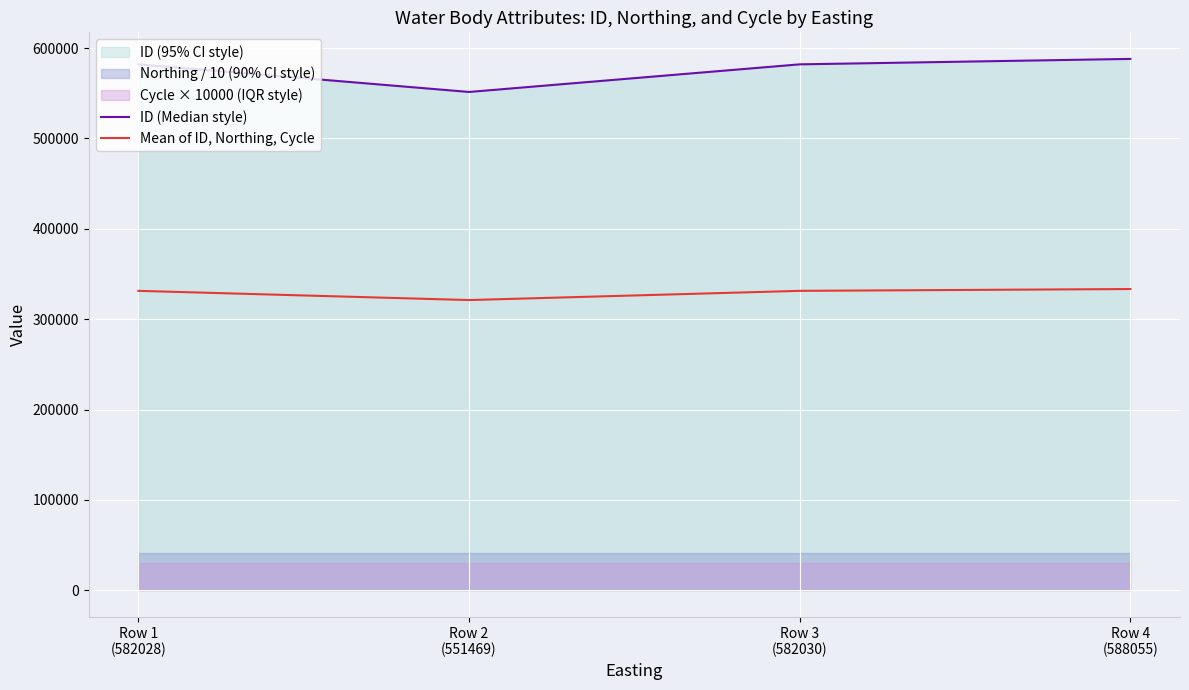

Which series has the largest total across all categories?

ID (Median style)